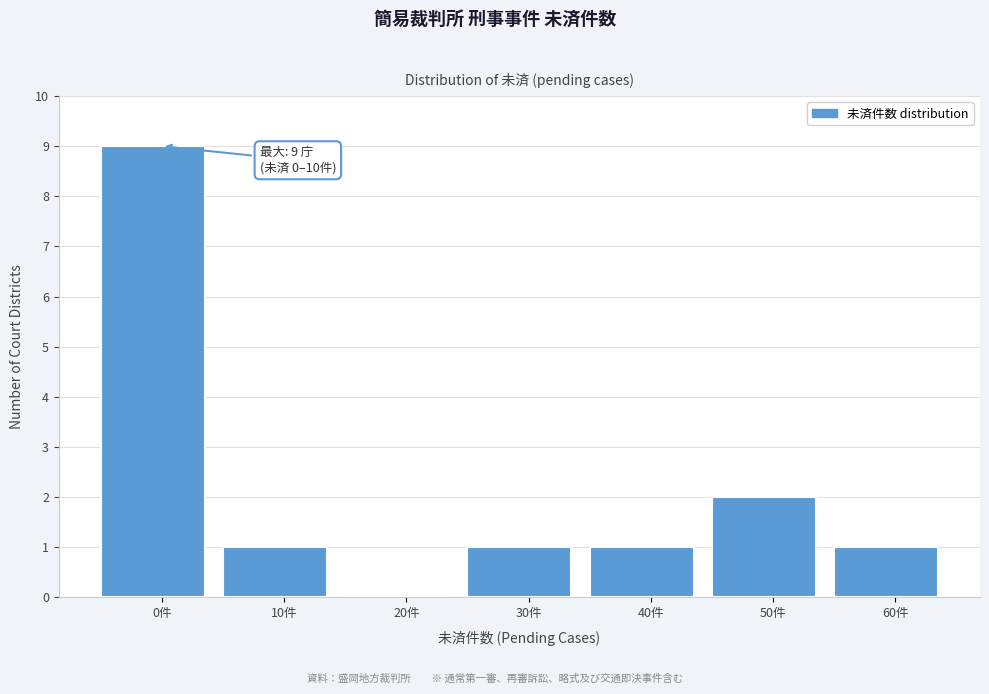

Reading right to left, what are all the values shown in this chart?

60件=1	50件=2	40件=1	30件=1	20件=0	10件=1	0件=9